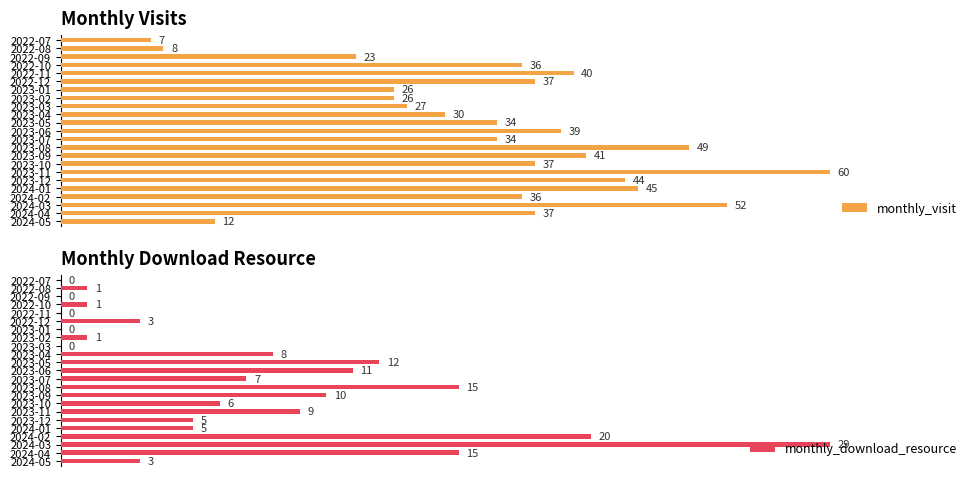

How many values in the monthly_visit series are below 36?

10